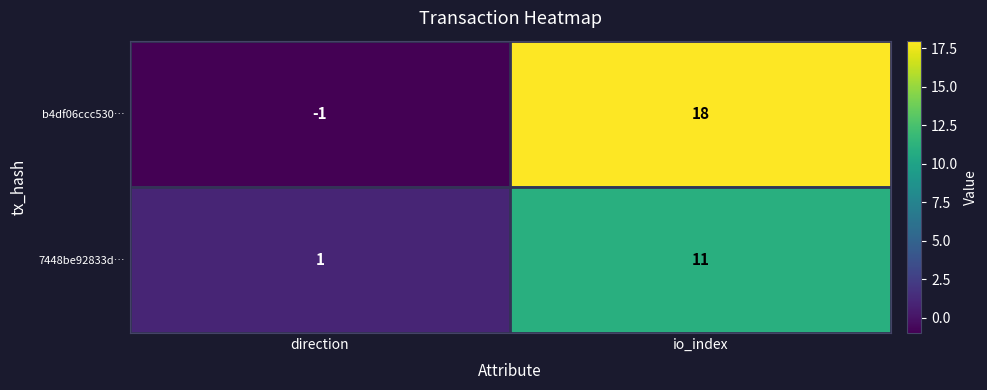

Which category has the lowest value across all series?

direction